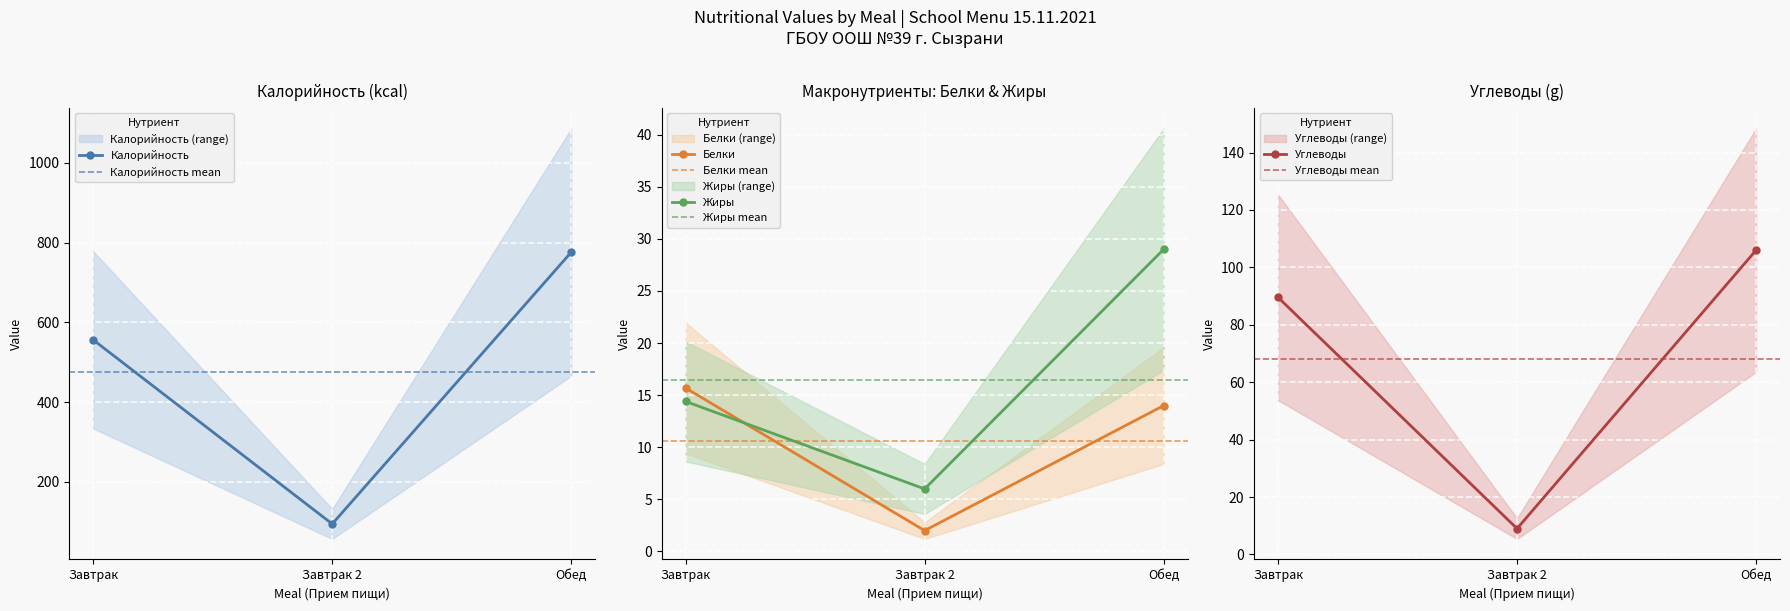

Where does the Калорийность series first go above 555?

Завтрак